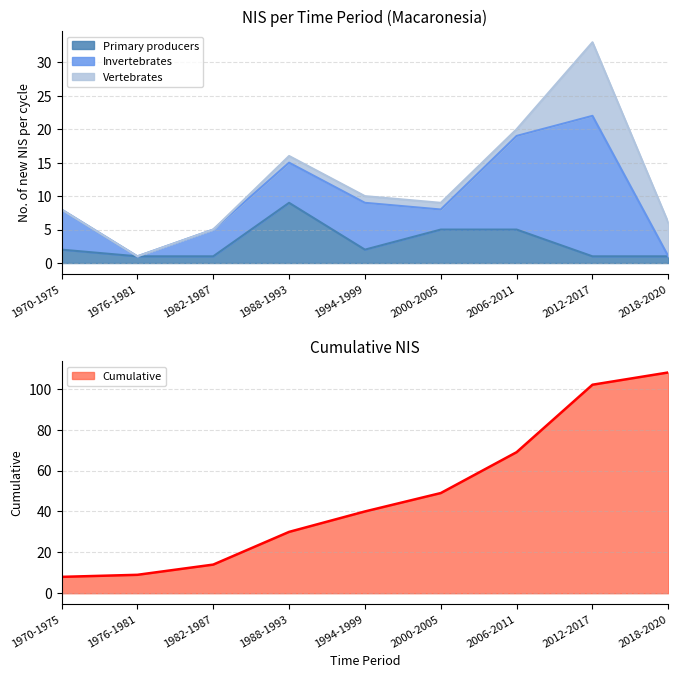

What is the difference between the maximum and minimum values in the Primary producers series?

8